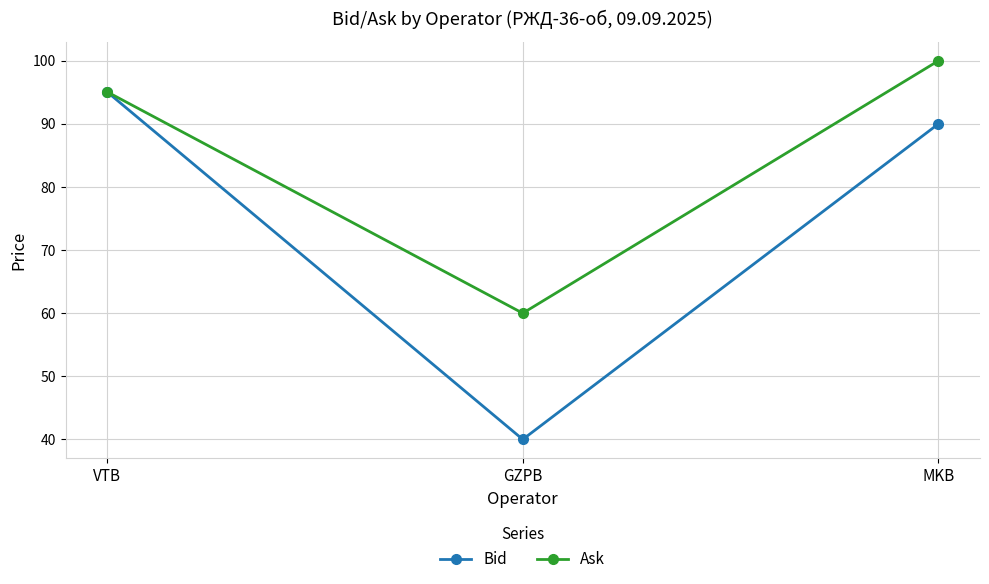

Which category has the lowest value in the Ask series?

GZPB